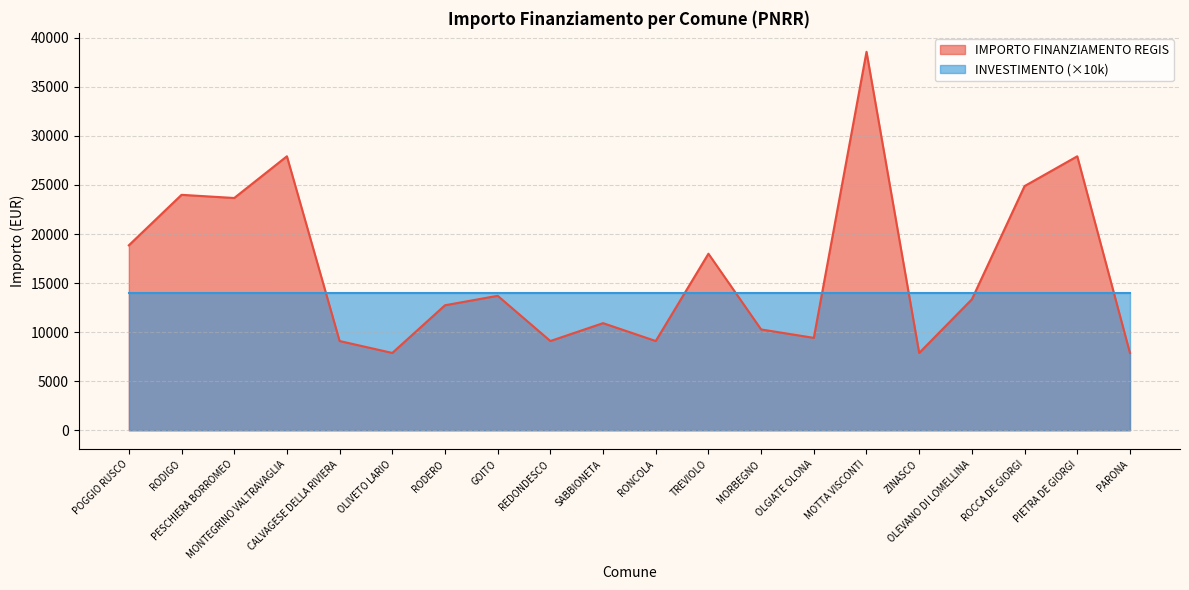

Which has a higher value, ROCCA DE GIORGI or PIETRA DE GIORGI?

PIETRA DE GIORGI